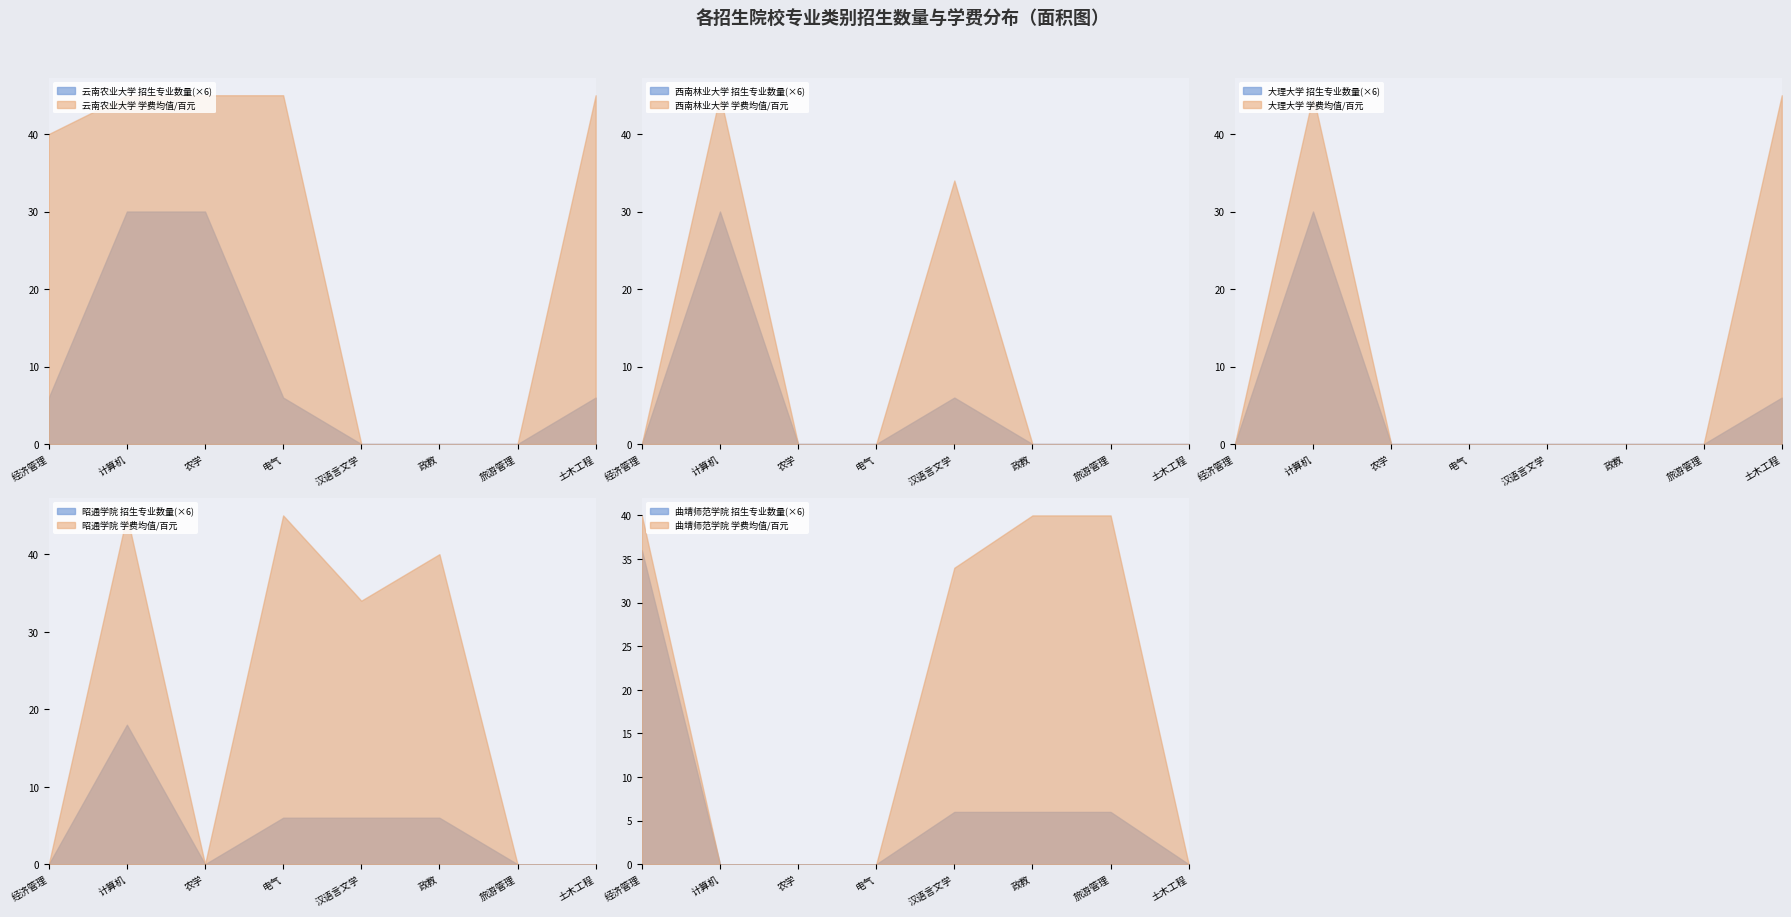

Is the value of 云南农业大学 学费均值/百元 at 经济管理 greater than the value of 云南农业大学 招生专业数量(×6) at 计算机?

Yes